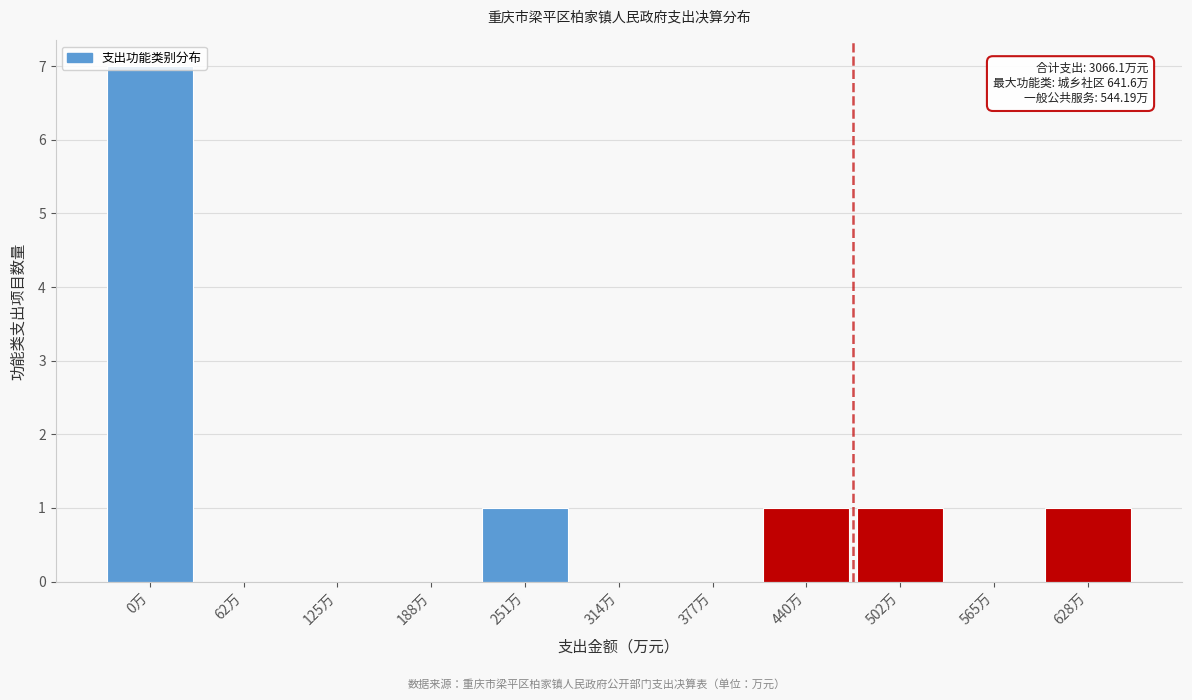

Between 440万 and 377万, which is larger?

440万